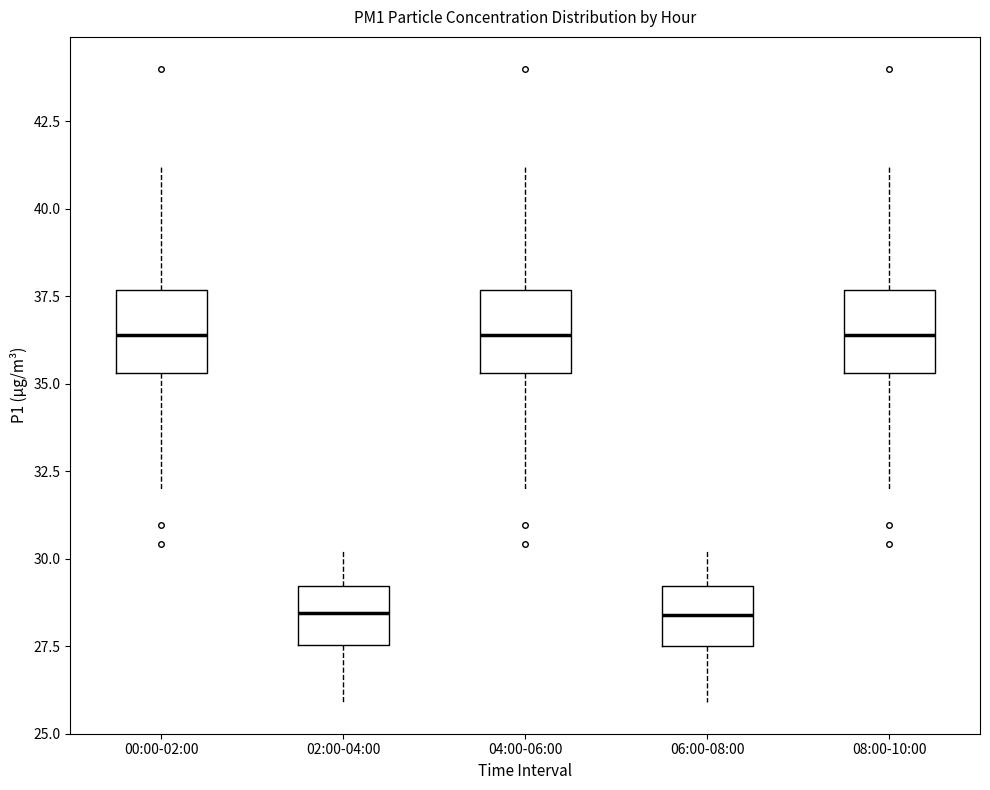

Where is the lower edge of the box for 08:00-10:00 on the y-axis? The values are not printed on the chart, so give them approximately, as read against the axis.

35.5